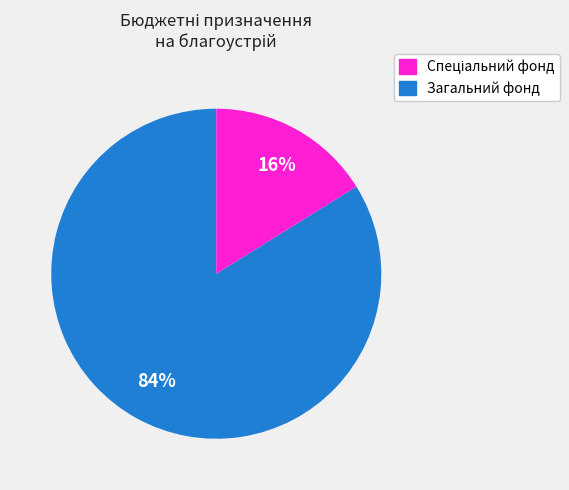

Does any single category account for the majority?

Yes